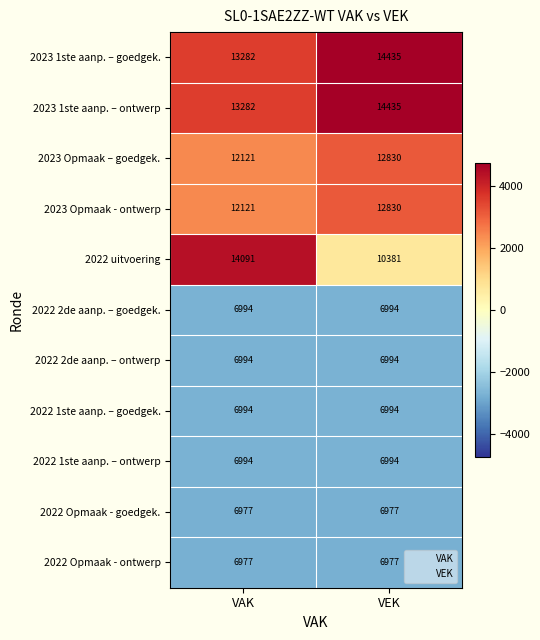

What is the difference between the highest and lowest values at VEK?

7458